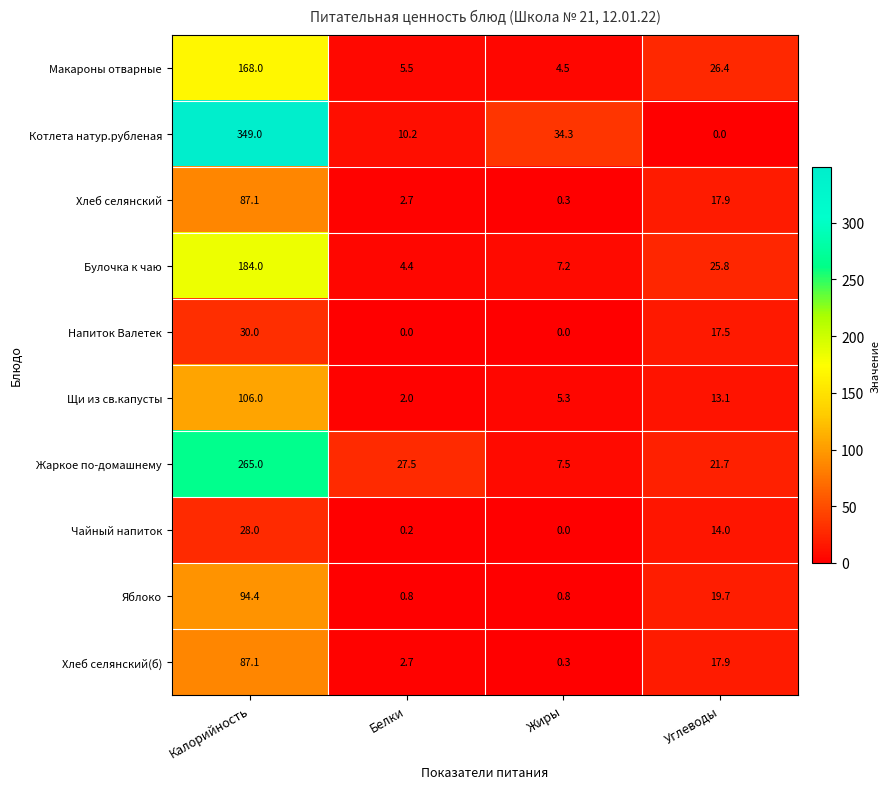

What is the total value across all series at Жиры?

60.2